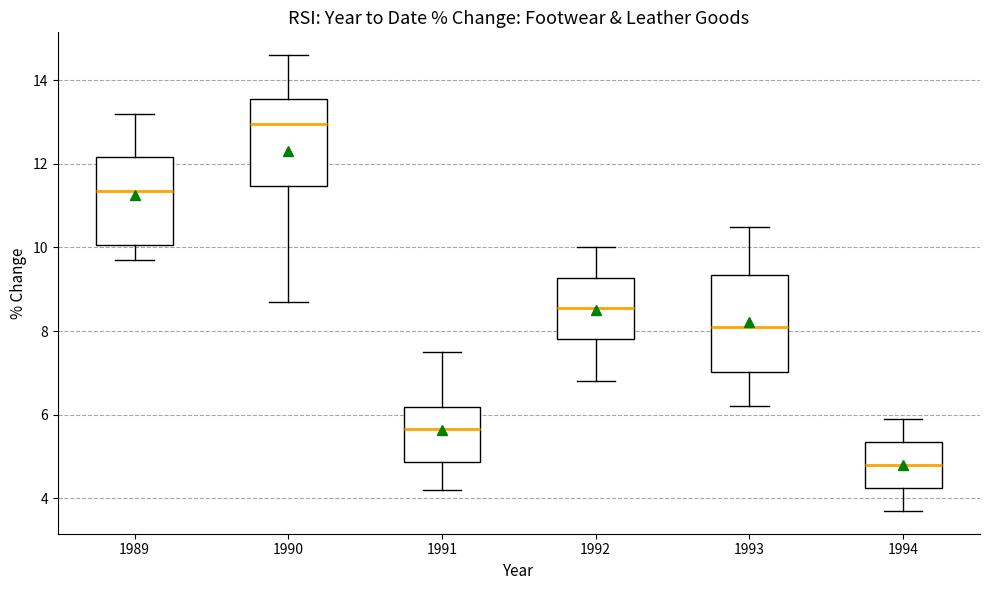

Reading left to right, transcribe this box plot: for each box, give where its median line is, the range the box spans, and where its two whiskers end, as read against the y-axis. The values are not printed on the chart, so give them approximately, as read against the axis.

1989: median 11.4, box 10.0 to 12.2, whiskers 9.8 to 13.2
1990: median 13.0, box 11.4 to 13.6, whiskers 8.8 to 14.6
1991: median 5.6, box 4.8 to 6.2, whiskers 4.2 to 7.6
1992: median 8.6, box 7.8 to 9.2, whiskers 6.8 to 10.0
1993: median 8.2, box 7.0 to 9.4, whiskers 6.2 to 10.6
1994: median 4.8, box 4.2 to 5.4, whiskers 3.8 to 6.0